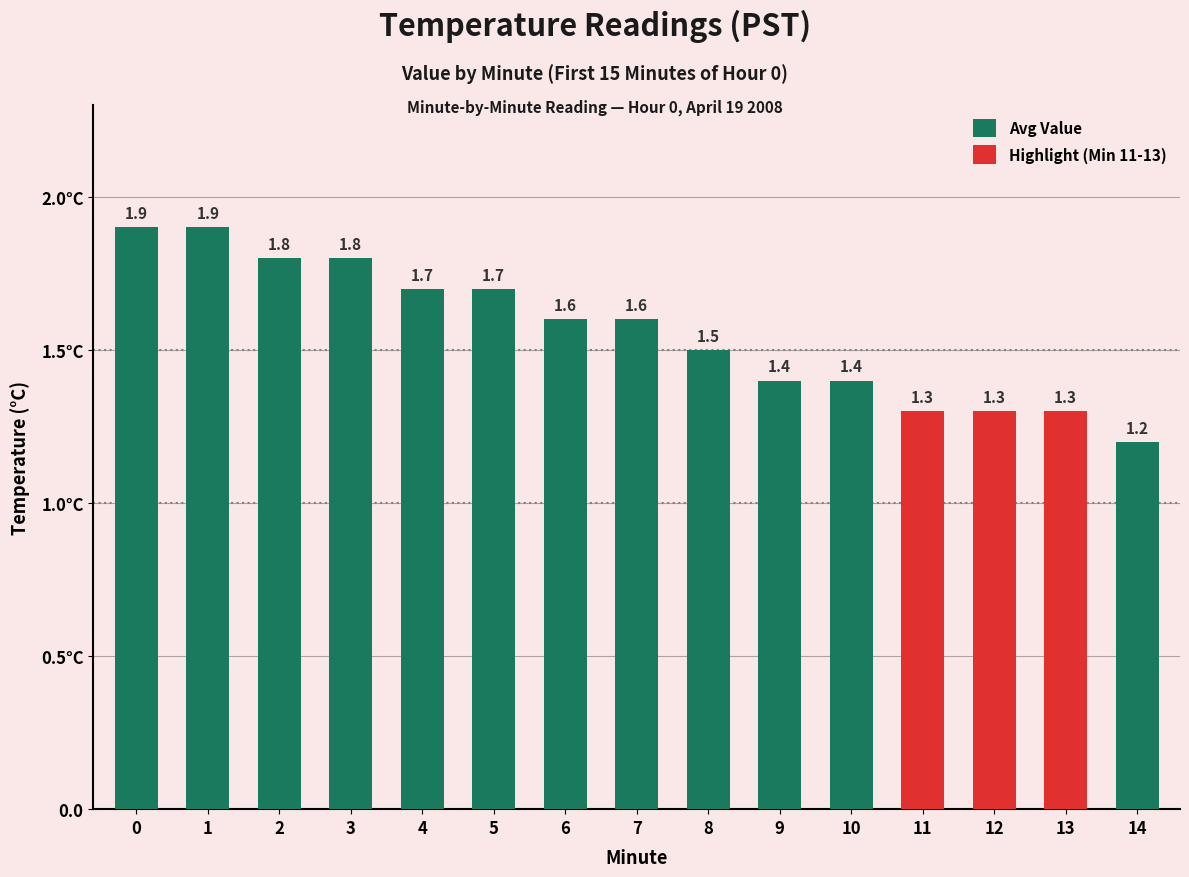

Does the chart contain stacked bars?

No